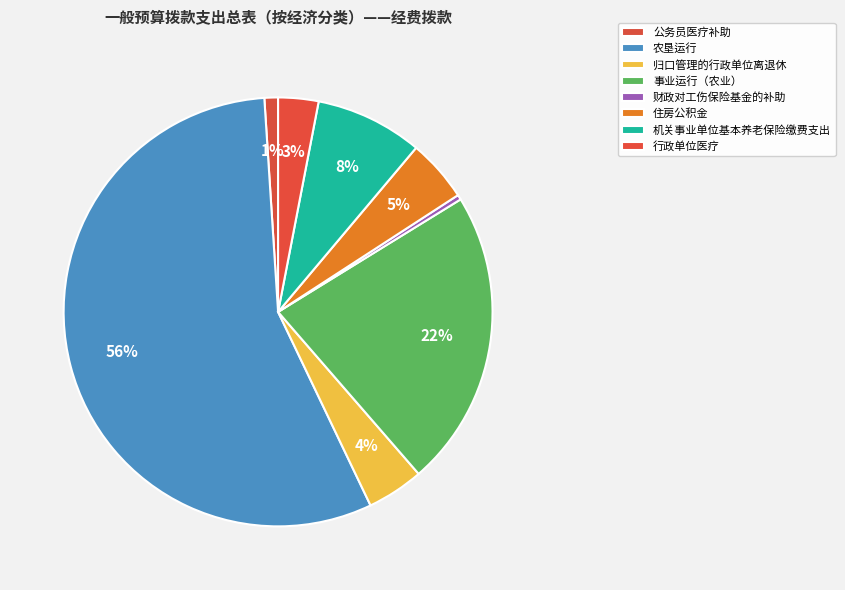

Combined, what portion of the pie is 事业运行（农业） and 公务员医疗补助?

23.4%